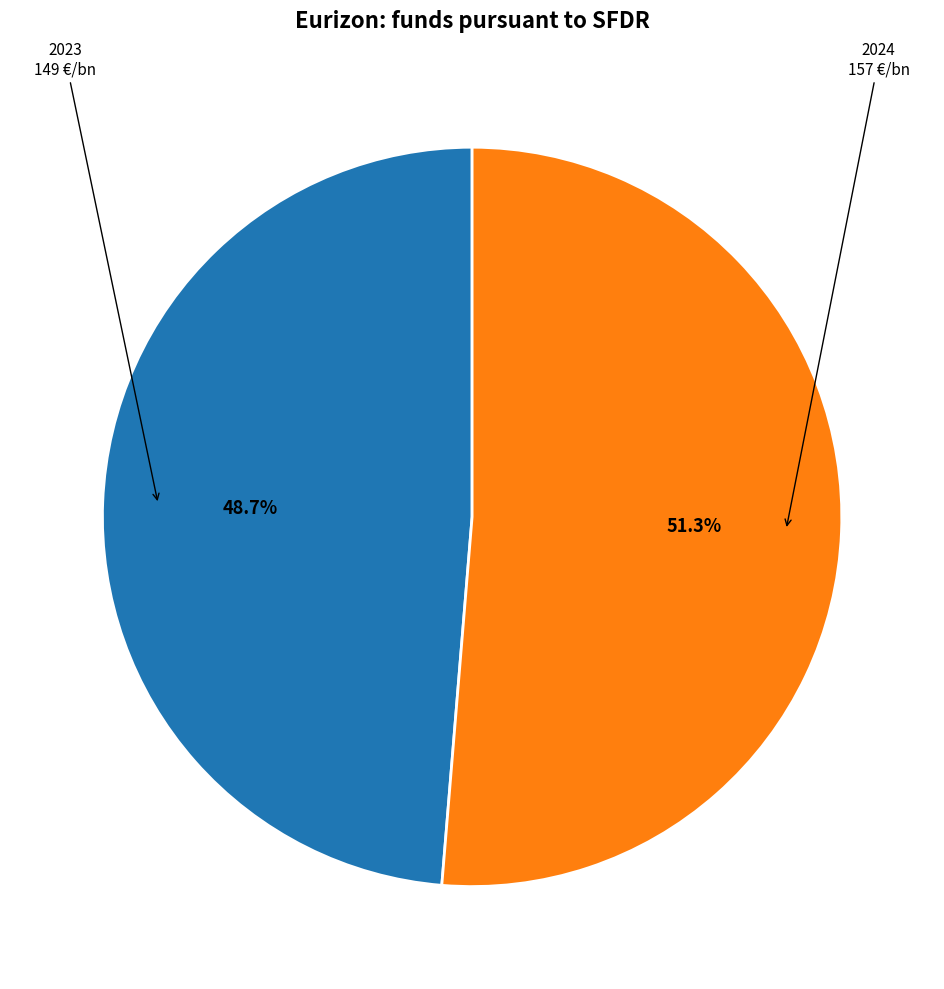

Is there a majority slice in this chart?

Yes